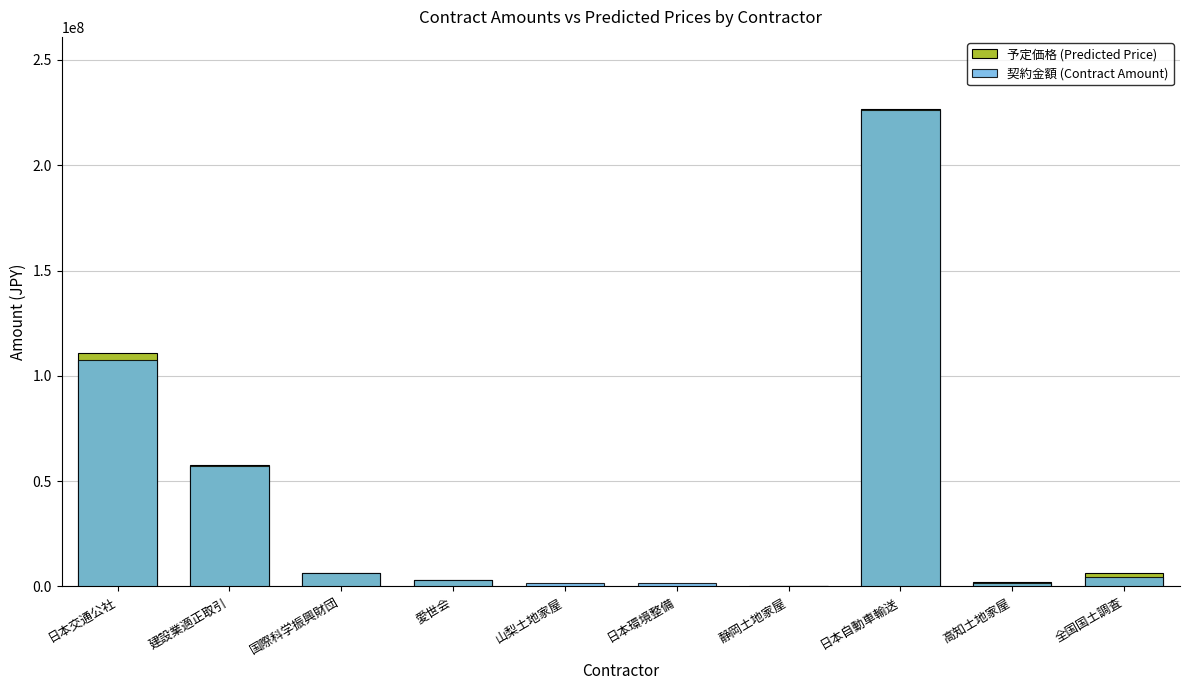

At which label does 予定価格 (Predicted Price) first exceed 6447600?

日本交通公社